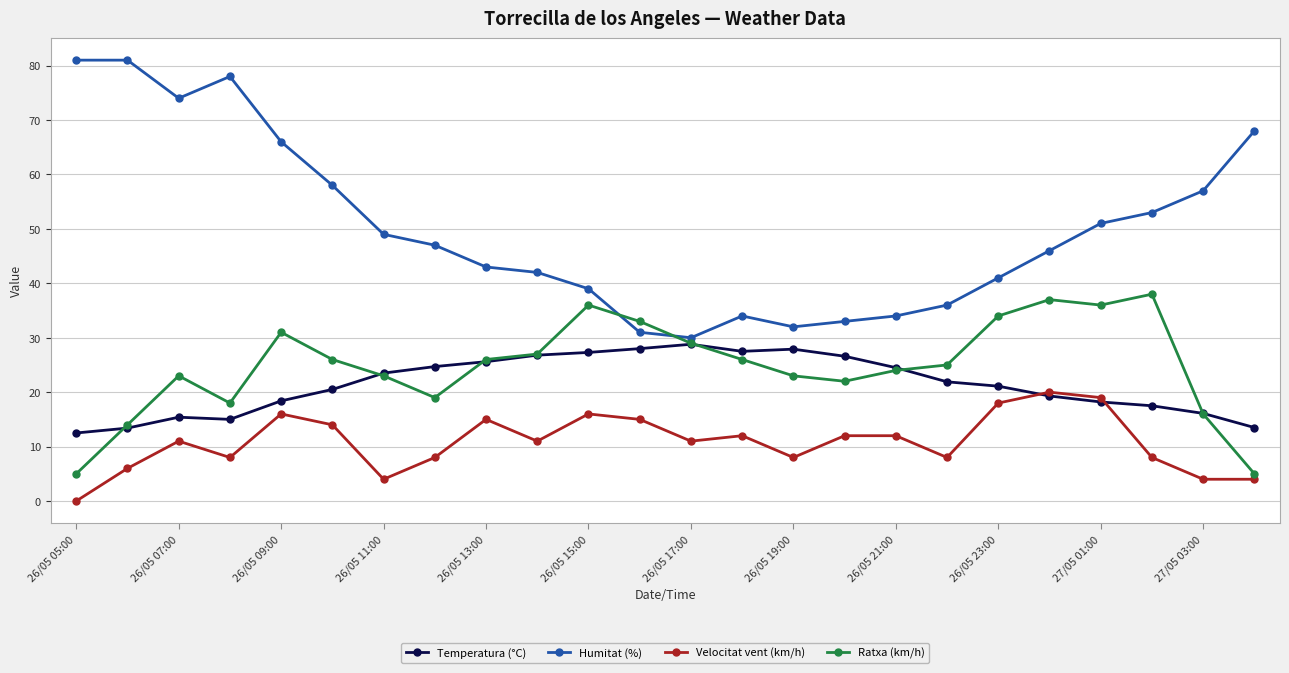

Which series has the largest range (max minus min)?

Humitat (%)